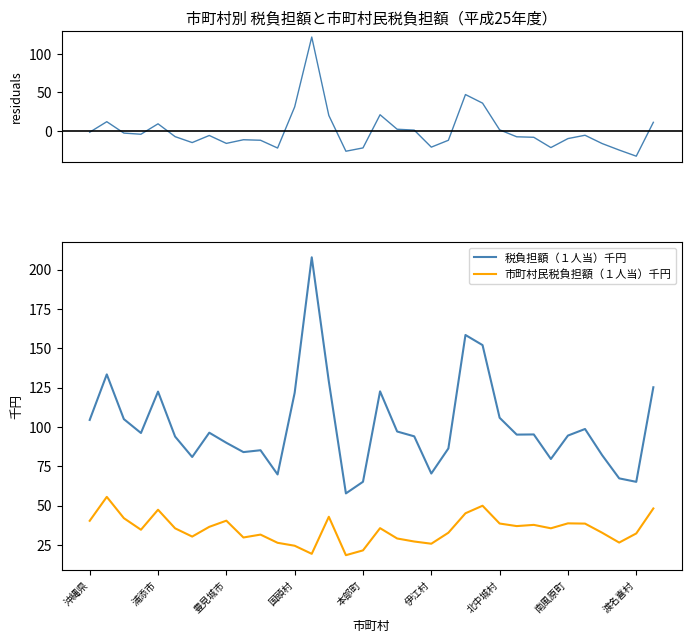

True or false: 税負担額（１人当）千円 and 市町村民税負担額（１人当）千円 intersect in this chart.

False